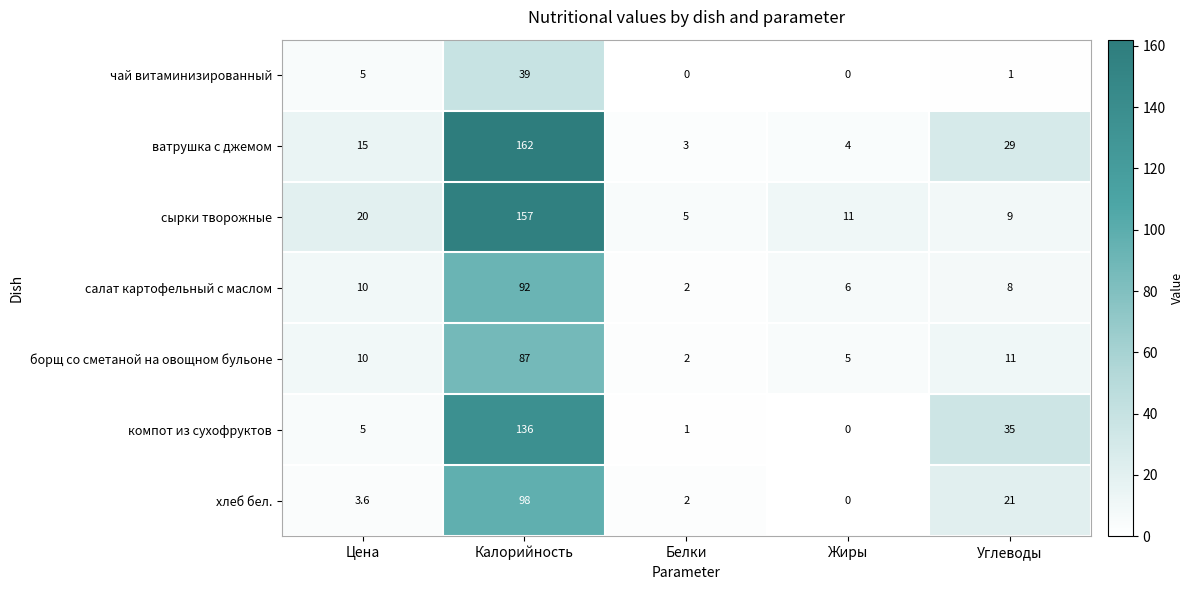

Rank the categories by салат картофельный с маслом value from highest to lowest.

Калорийность, Цена, Углеводы, Жиры, Белки